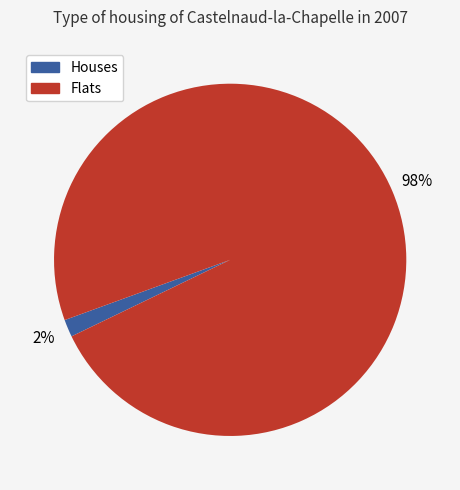

To the nearest percent, what is the average slice percentage?

50%